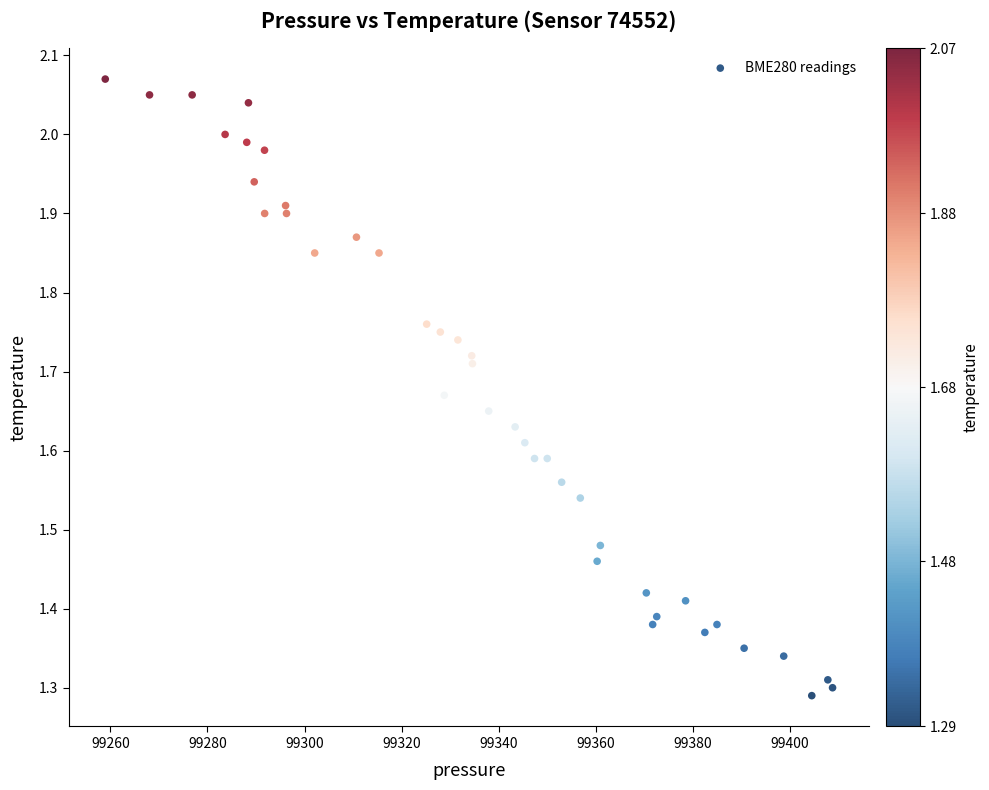

What is the range of Y values (max minus min)?

0.8